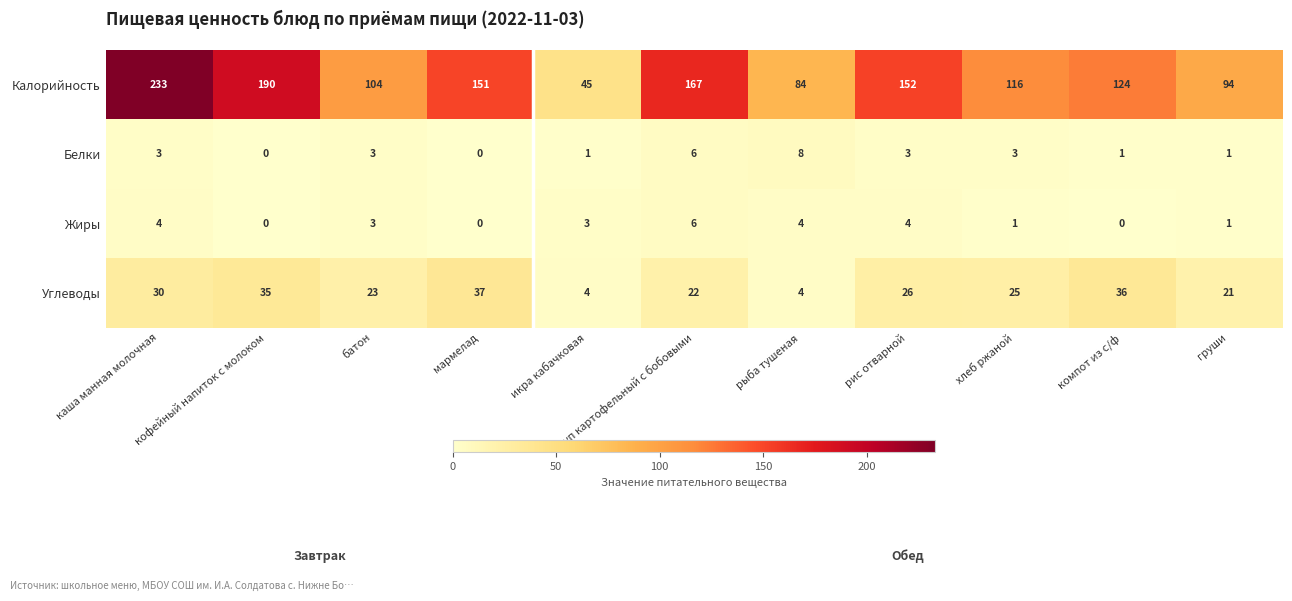

The value of Калорийность at кофейный напиток с молоком is 190. True or false?

True